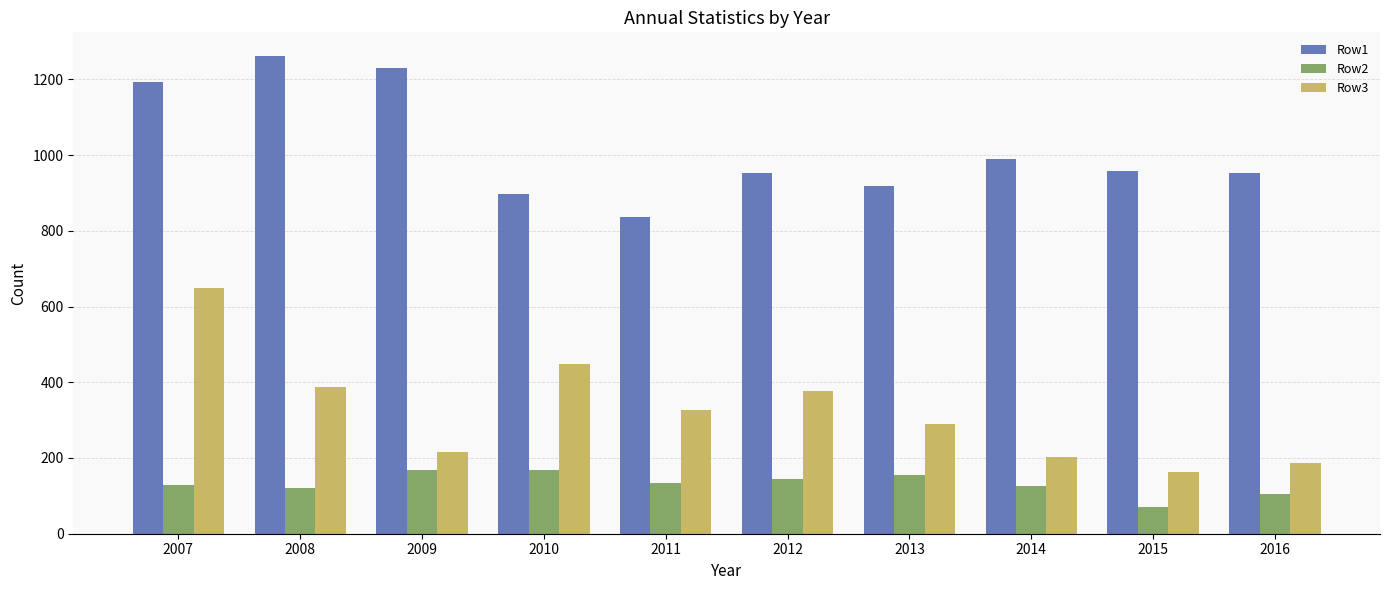

Count the number of data series in this chart.

3